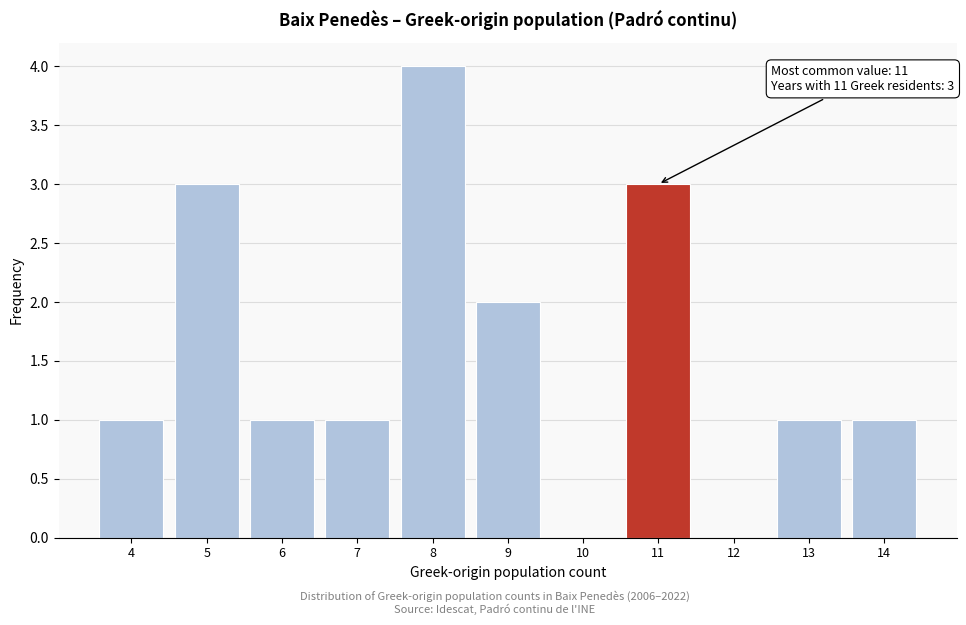

Over which range of the x-axis is the bar tallest?

7.5 to 8.5